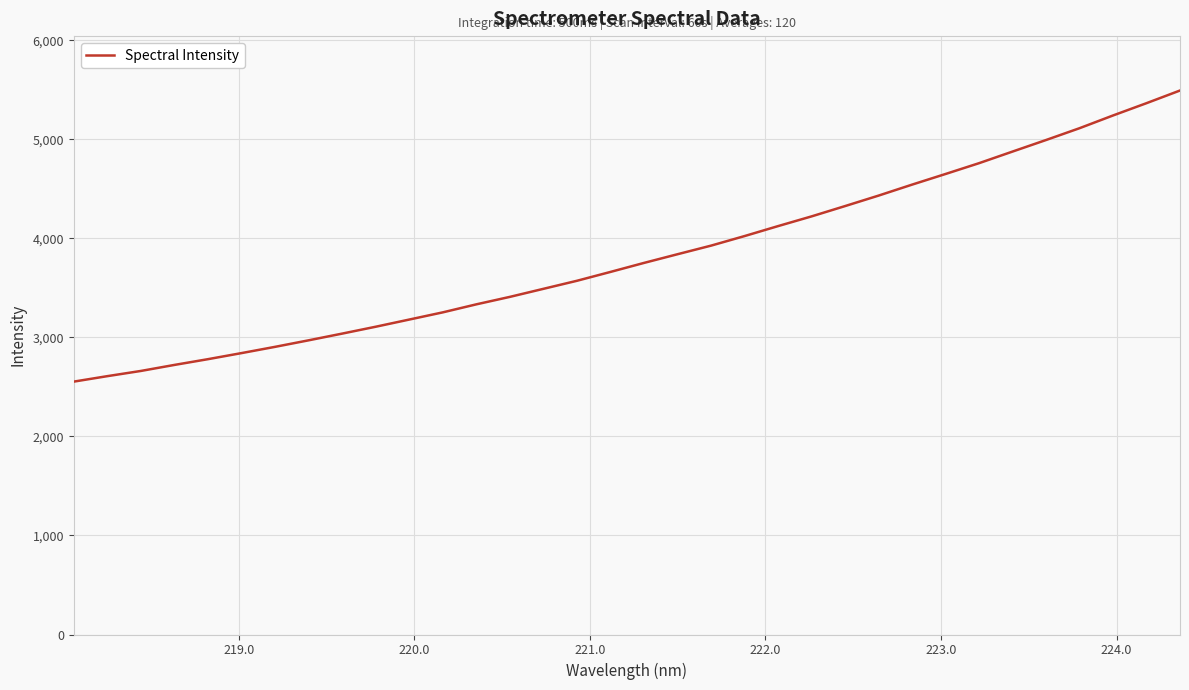

What is the difference between the maximum and minimum values?

2940.2